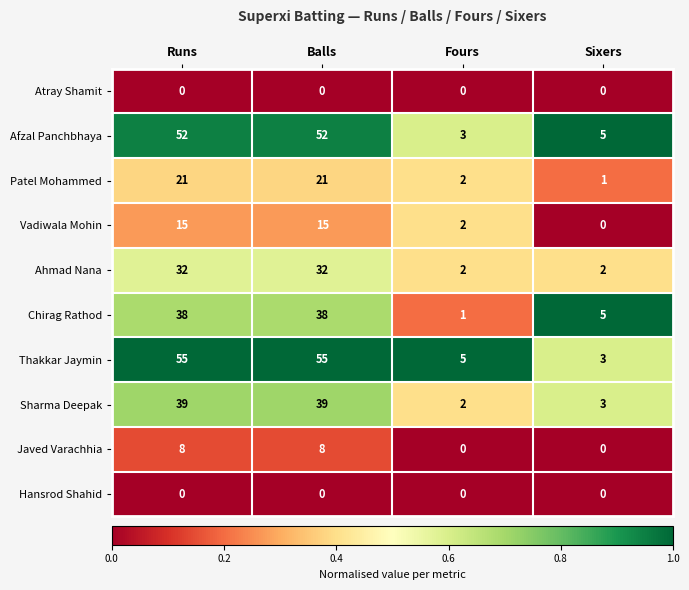

At how many categories does at least one series exceed 0?

4